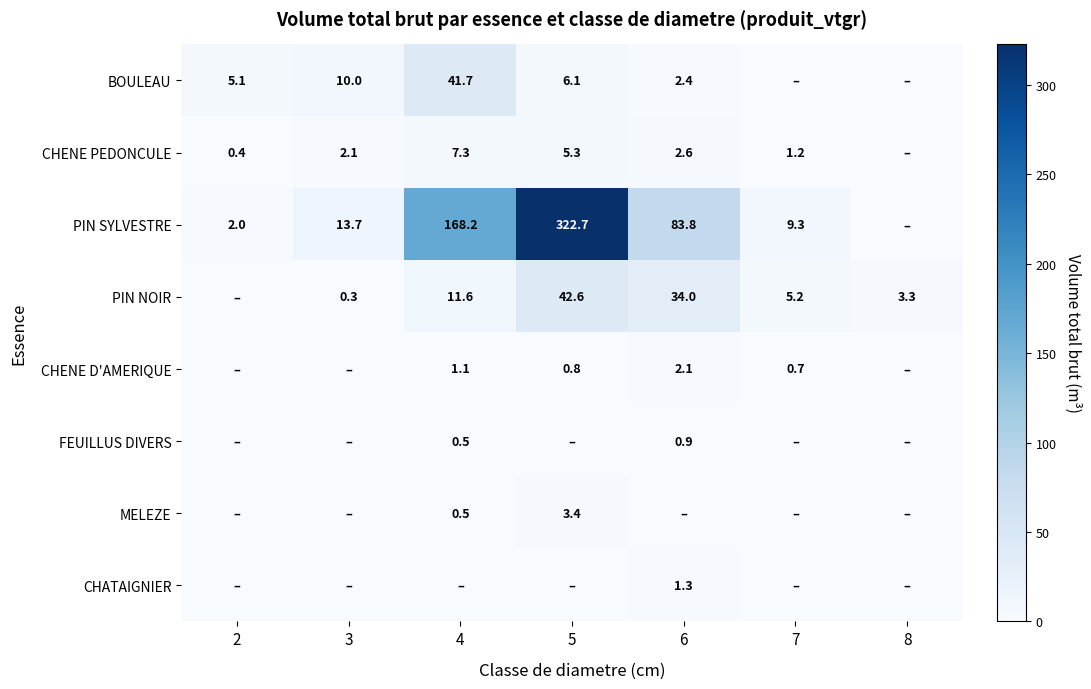

What is the difference between the PIN SYLVESTRE values at 3 and 7?

4.4